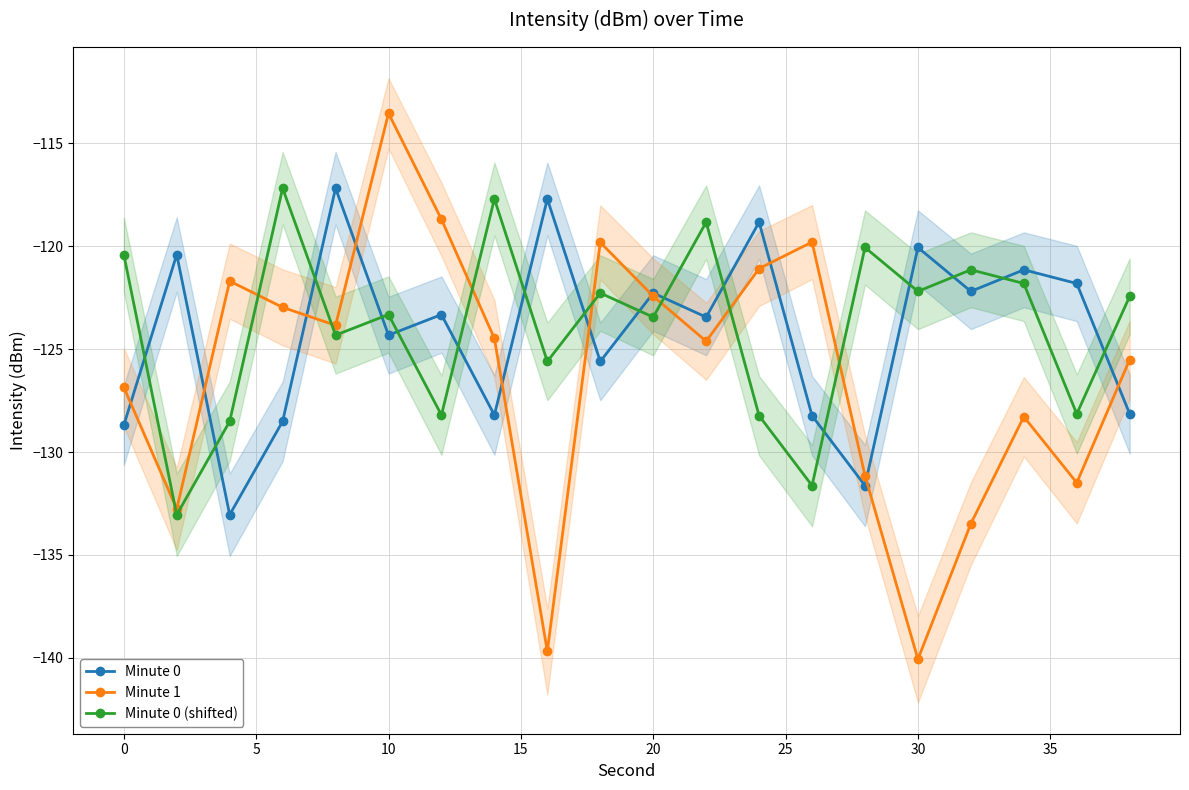

Which category has the highest value in the Minute 1 series?

10